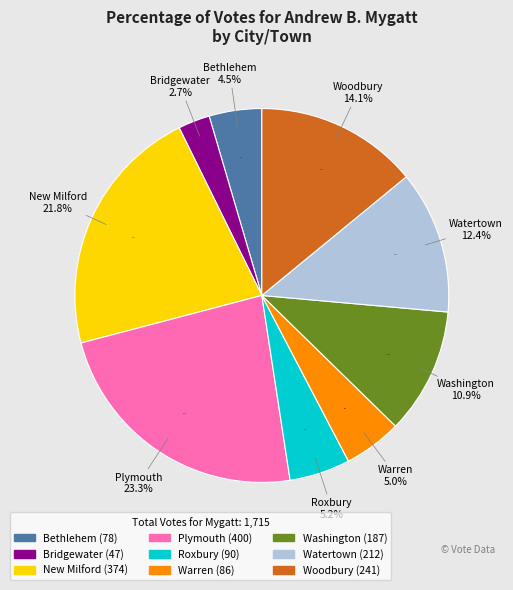

To the nearest percent, what is the difference between the largest and smallest slice percentages?

21%